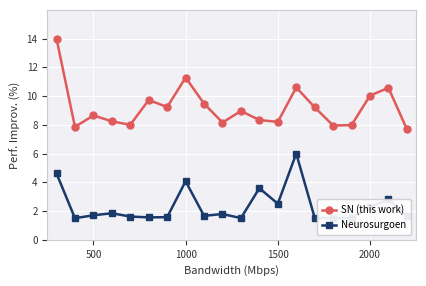

Count the number of categories in the chart.

20